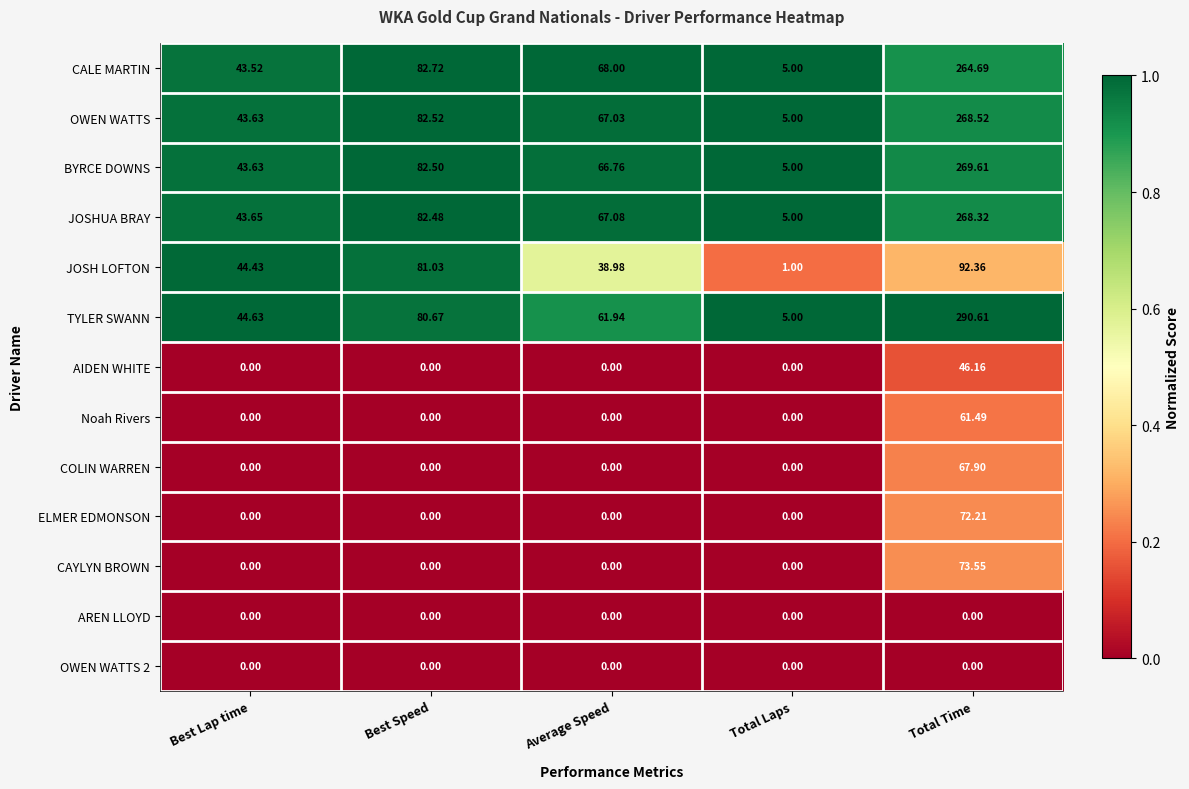

What is the total value across all series at Best Speed?

491.9